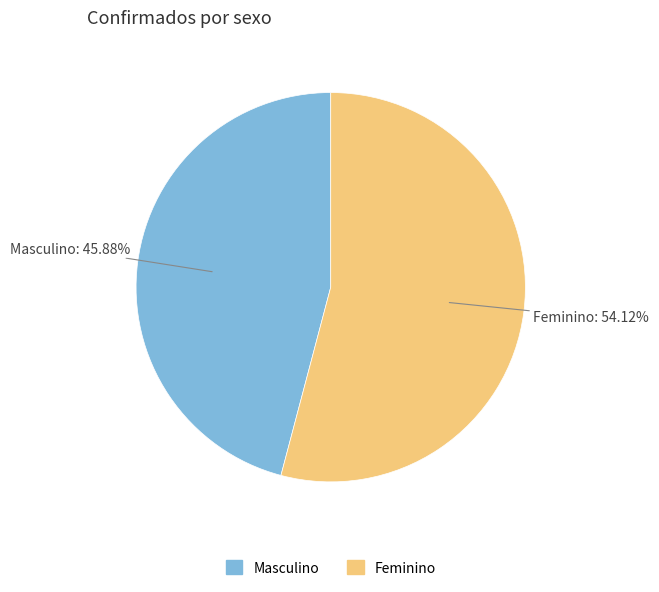

Approximately how many times larger is the value at Feminino compared to Masculino?

1.2